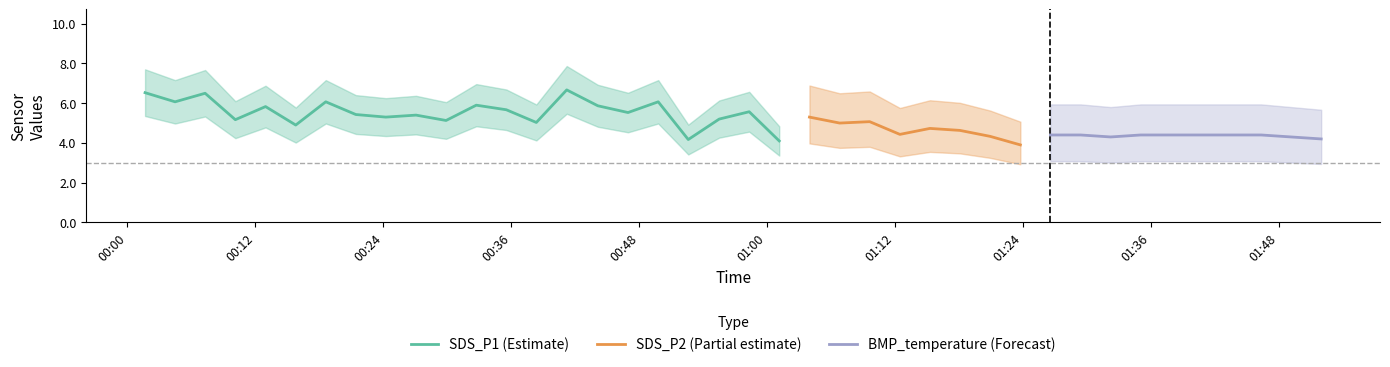

What is the minimum value for SDS_P1 (Estimate)?

4.1